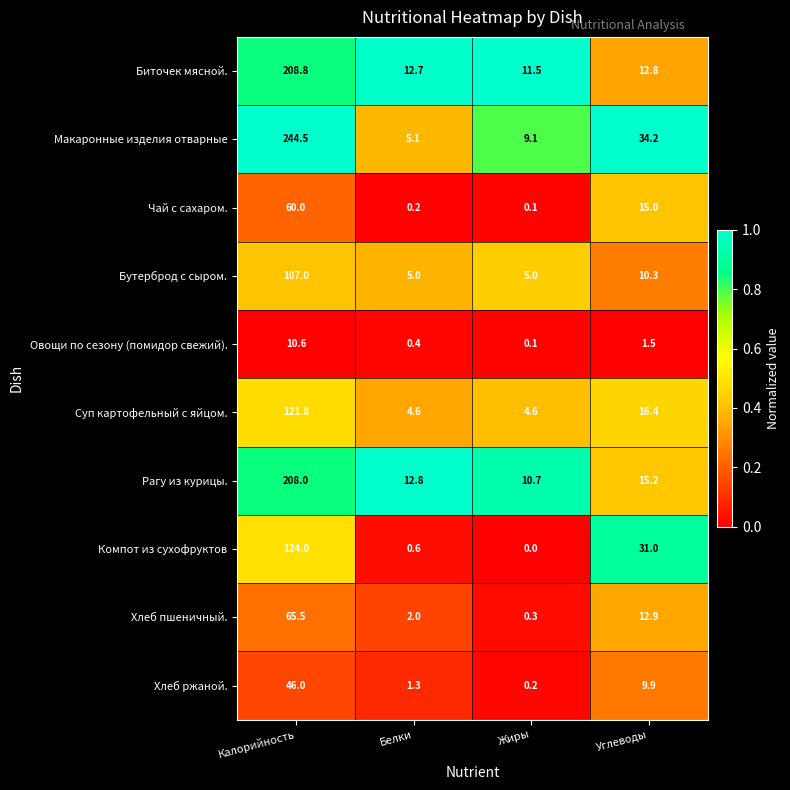

Rank the categories by Чай с сахаром. value from lowest to highest.

Жиры, Белки, Углеводы, Калорийность